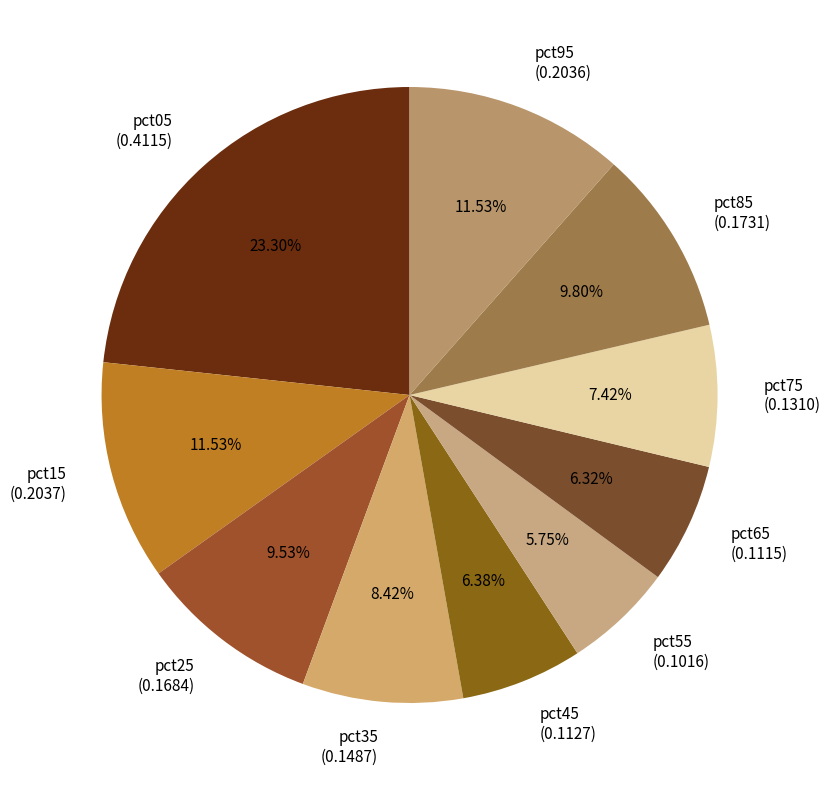

Count the number of slices in the pie.

10